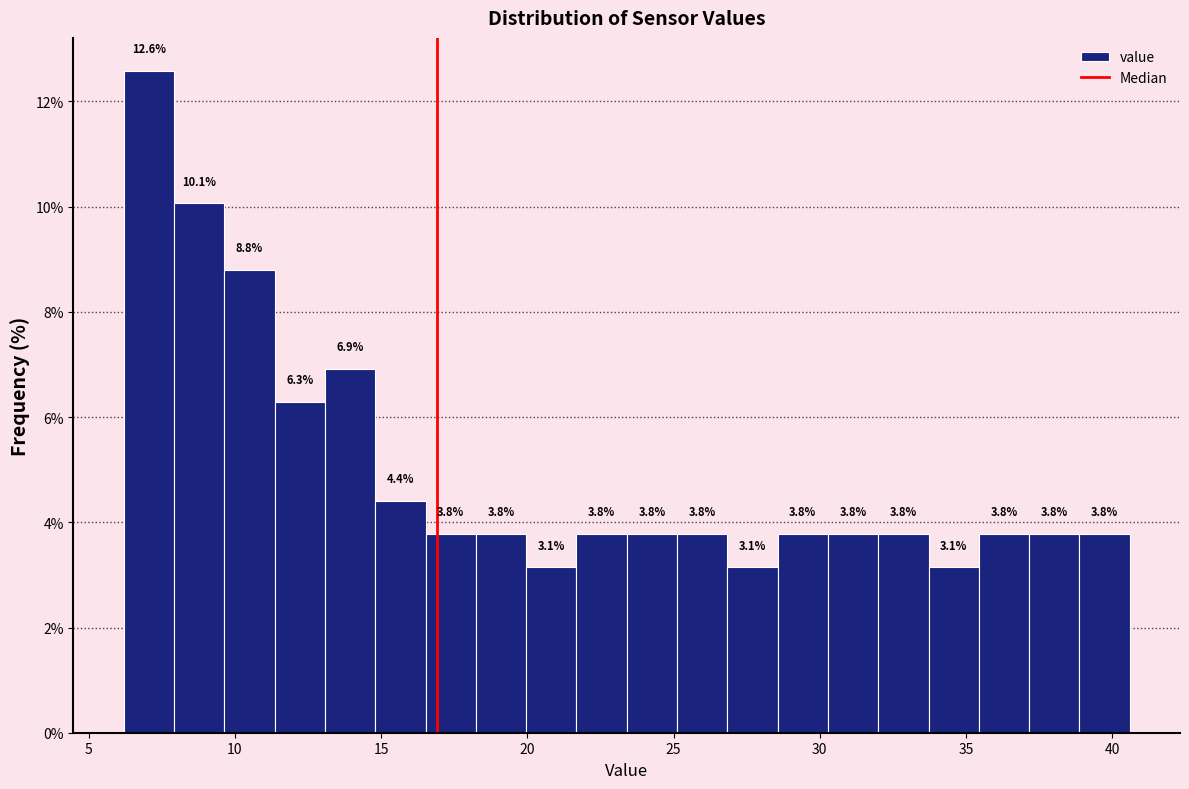

Around what value on the x-axis is the tallest bar? Give the approximate position of its centre, as read against the axis.

7.0